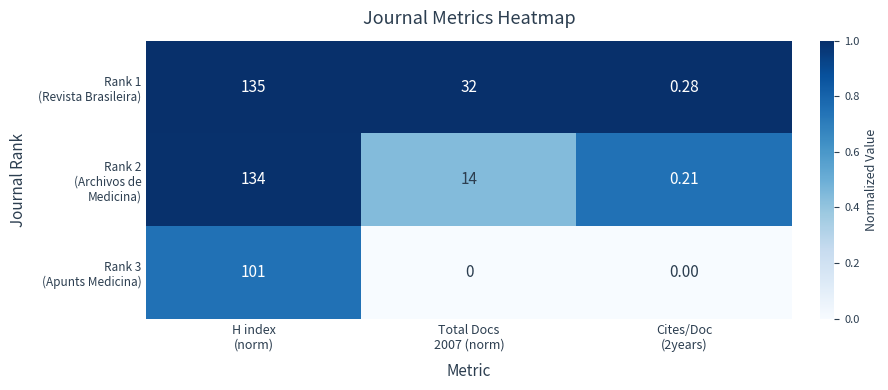

What is the total value across all series at Total Docs
2007 (norm)?

46.0